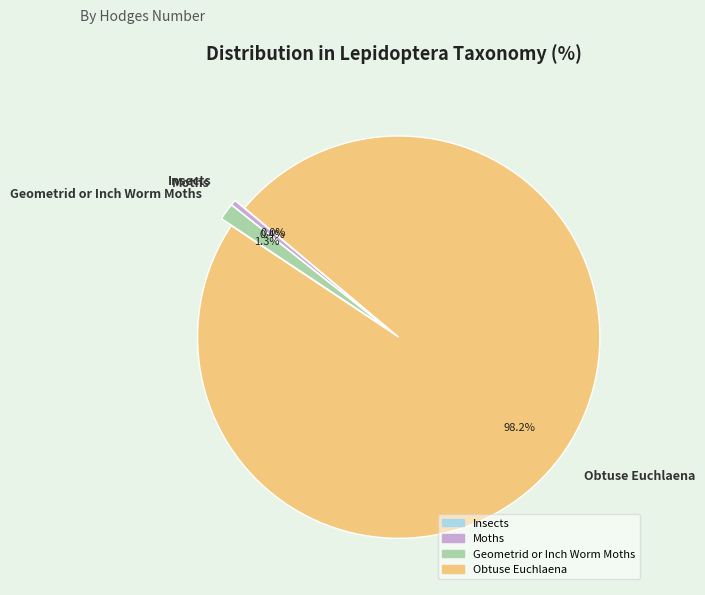

Does Moths account for over 50% of the chart?

No